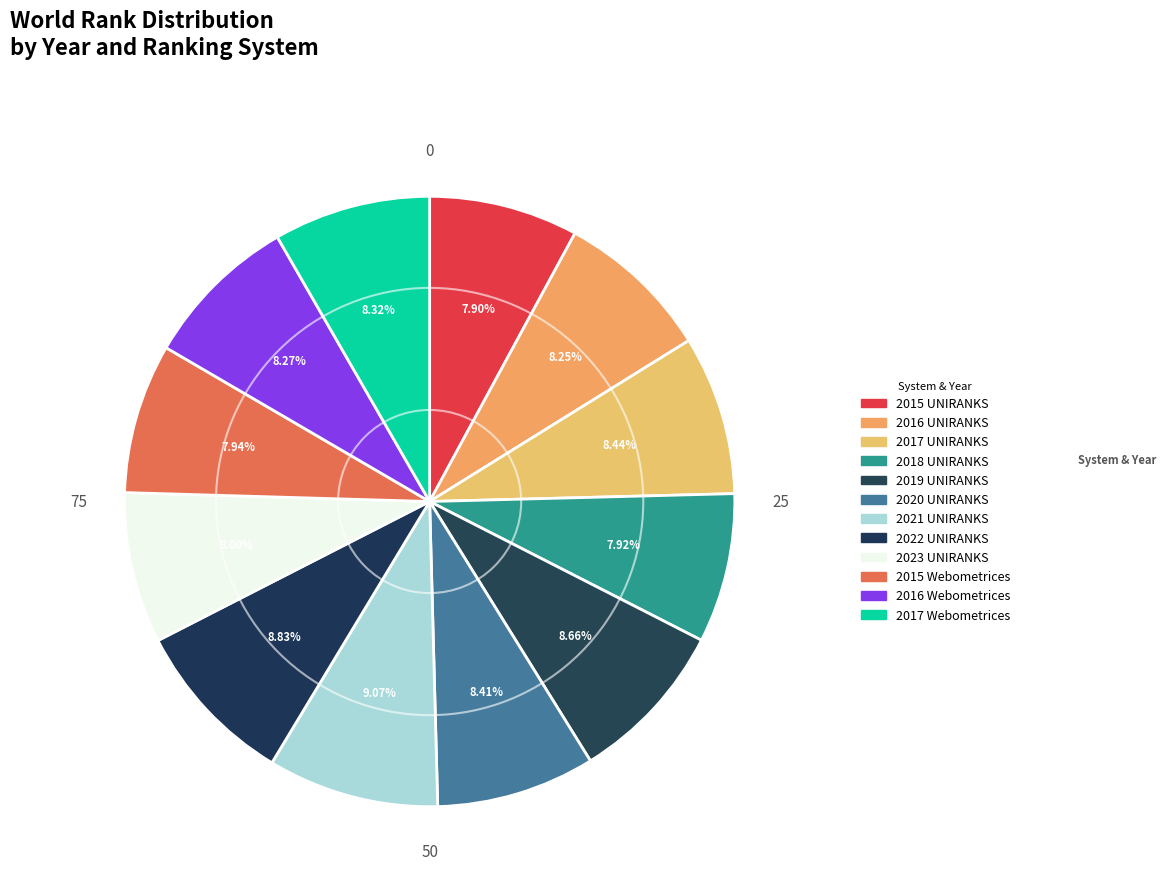

How many segments does this pie chart have?

12